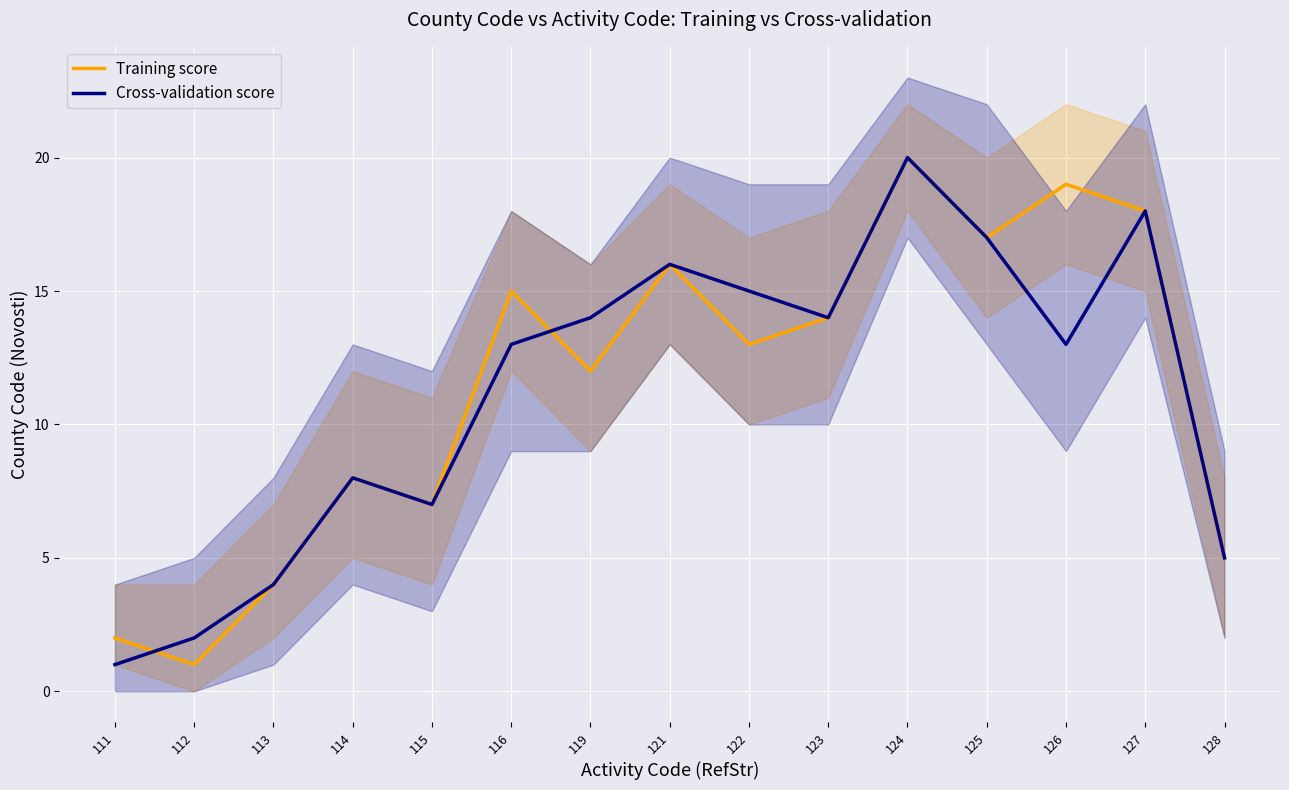

What is the sum of all Cross-validation score values?

167